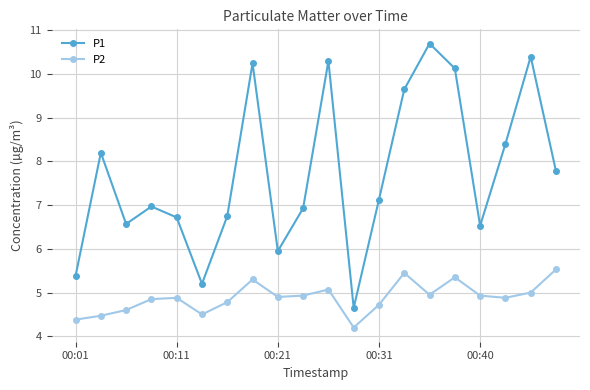

Which series has the largest range (max minus min)?

P1